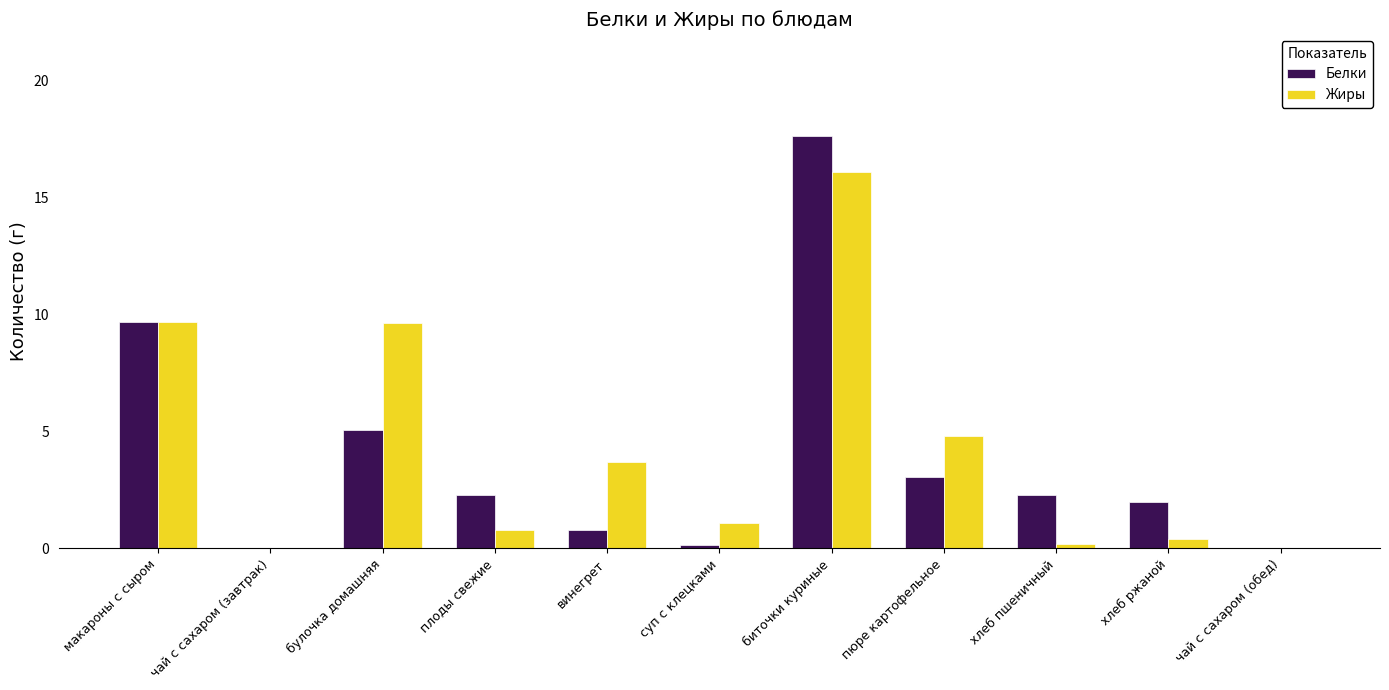

True or false: Жиры has a value of 9.7 at макароны с сыром.

True